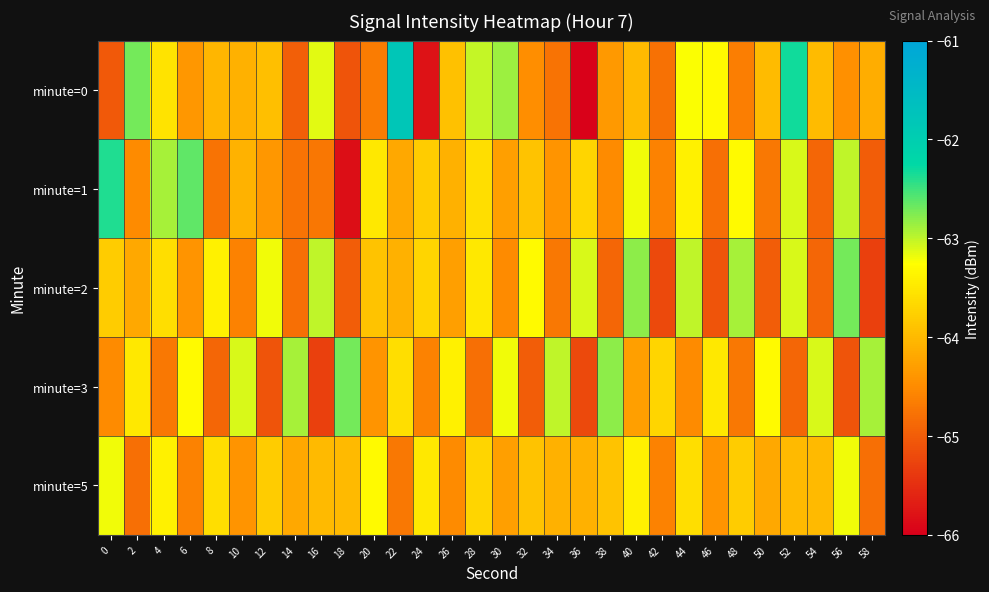

Reading left to right, extract all data points from this chart.

minute=0: 0=-65.0	2=-62.7	4=-63.5	6=-64.4	8=-64.0	10=-64.1	12=-63.9	14=-65.0	16=-63.1	18=-65.1	20=-64.7	22=-61.8	24=-65.8	26=-63.9	28=-63.0	30=-62.9	32=-64.5	34=-64.8	36=-66.0	38=-64.4	40=-64.0	42=-64.8	44=-63.2	46=-63.3	48=-64.6	50=-64.0	52=-62.3	54=-64.0	56=-64.5	58=-64.1
minute=1: 0=-62.4	2=-64.5	4=-62.9	6=-62.6	8=-64.8	10=-64.1	12=-64.4	14=-64.8	16=-64.7	18=-65.8	20=-63.5	22=-64.2	24=-63.8	26=-64.1	28=-63.6	30=-64.3	32=-63.9	34=-64.4	36=-63.7	38=-64.5	40=-63.2	42=-64.6	44=-63.4	46=-64.8	48=-63.3	50=-64.7	52=-63.1	54=-64.9	56=-63.0	58=-65.0
minute=2: 0=-63.8	2=-64.2	4=-63.6	6=-64.4	8=-63.4	10=-64.6	12=-63.2	14=-64.8	16=-63.0	18=-65.0	20=-63.9	22=-64.1	24=-63.7	26=-64.3	28=-63.5	30=-64.5	32=-63.3	34=-64.7	36=-63.1	38=-64.9	40=-62.8	42=-65.2	44=-63.0	46=-65.1	48=-62.9	50=-65.0	52=-63.1	54=-64.9	56=-62.7	58=-65.3
minute=3: 0=-64.5	2=-63.5	4=-64.7	6=-63.3	8=-64.9	10=-63.1	12=-65.1	14=-62.9	16=-65.3	18=-62.7	20=-64.4	22=-63.6	24=-64.6	26=-63.4	28=-64.8	30=-63.2	32=-65.0	34=-63.0	36=-65.2	38=-62.8	40=-64.3	42=-63.7	44=-64.5	46=-63.5	48=-64.7	50=-63.3	52=-64.9	54=-63.1	56=-65.1	58=-62.9
minute=5: 0=-63.2	2=-64.8	4=-63.4	6=-64.6	8=-63.6	10=-64.4	12=-63.8	14=-64.2	16=-64.0	18=-64.0	20=-63.3	22=-64.7	24=-63.5	26=-64.5	28=-63.7	30=-64.3	32=-63.9	34=-64.1	36=-64.1	38=-63.9	40=-63.4	42=-64.6	44=-63.6	46=-64.4	48=-63.8	50=-64.2	52=-64.0	54=-64.0	56=-63.2	58=-64.8